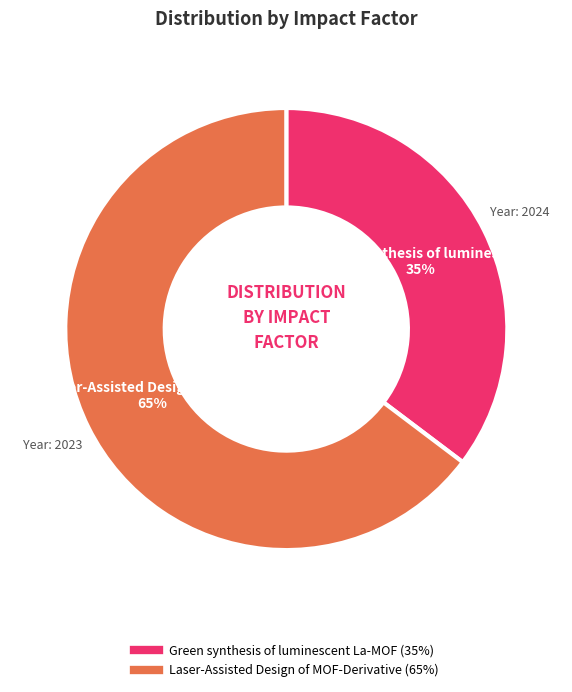

What percentage is the Laser-Assisted Design of MOF-Derivative slice, to the nearest percent?

65%